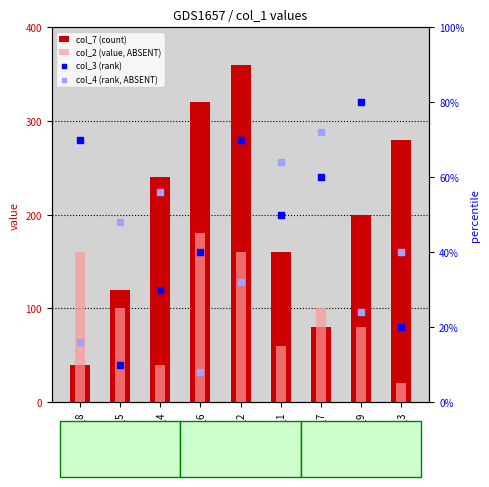

At how many categories does at least one series exceed 62?

9